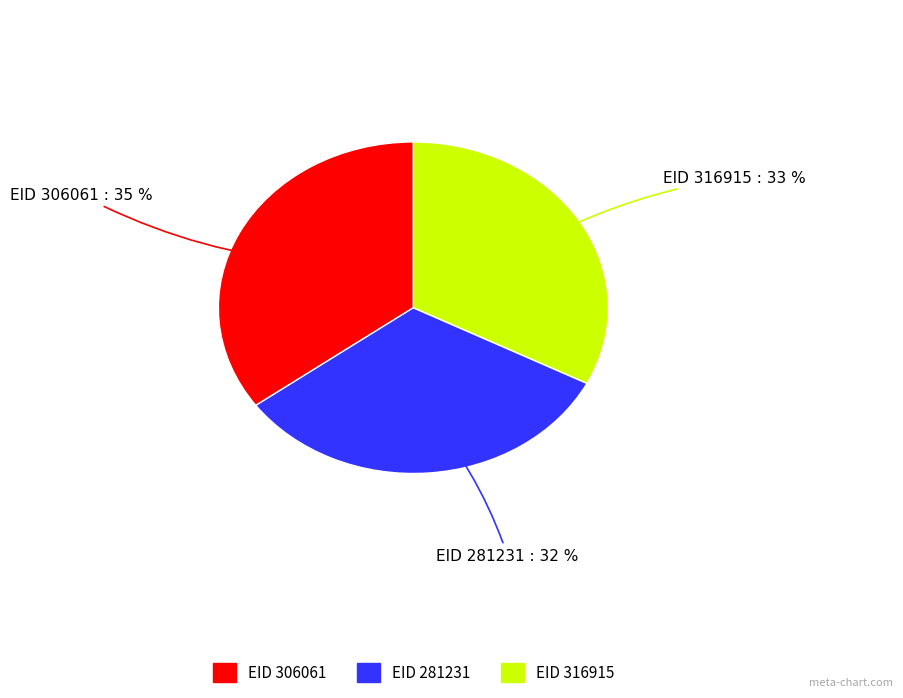

To the nearest percent, what is the difference between the largest and smallest slice percentages?

3%